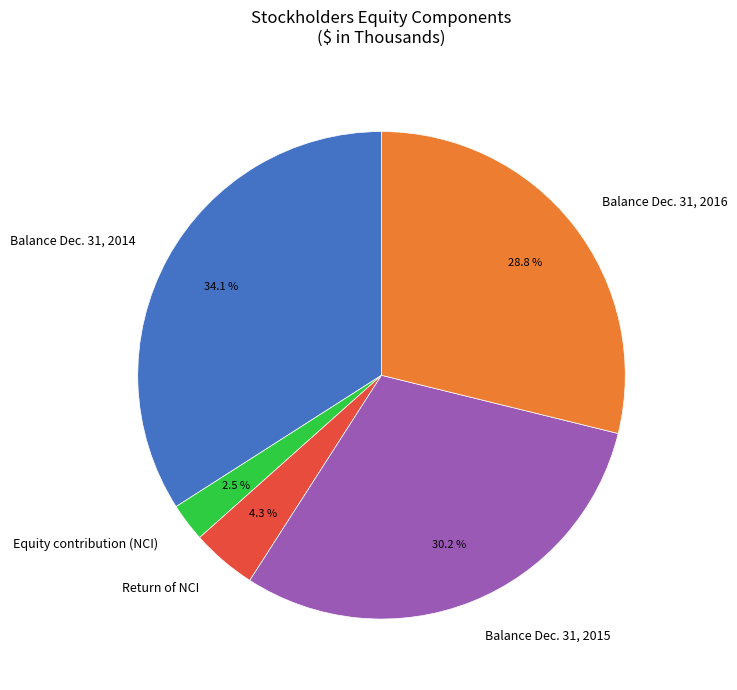

What is the smallest slice in the pie chart?

Equity contribution (NCI)